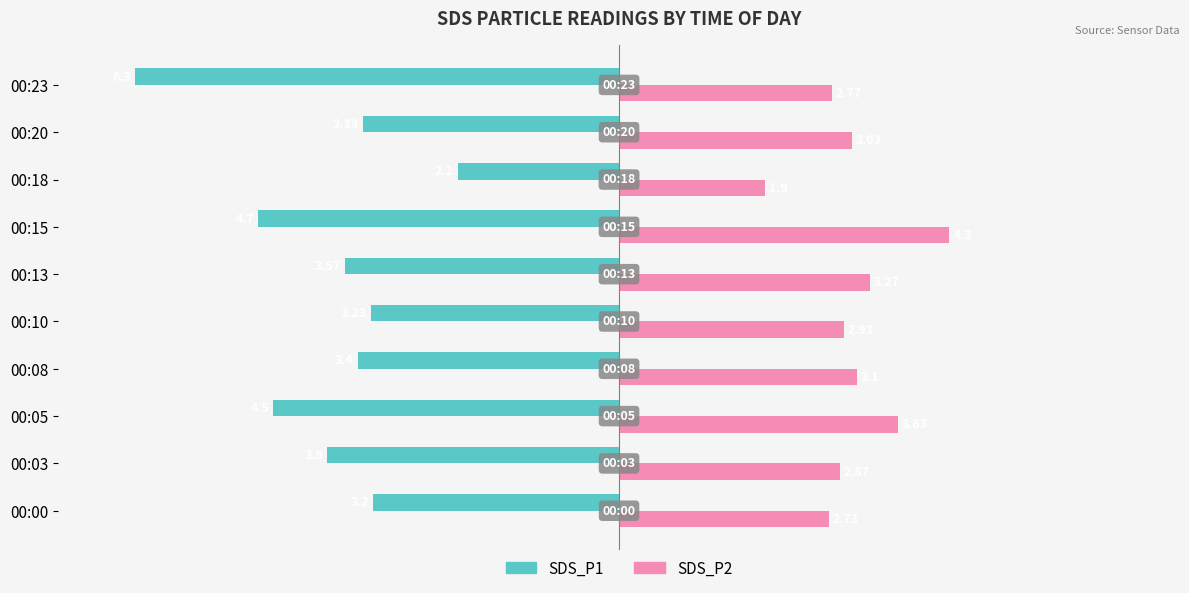

List the labels in order of SDS_P1 value, largest first.

00:18, 00:00, 00:10, 00:20, 00:08, 00:13, 00:03, 00:05, 00:15, 00:23